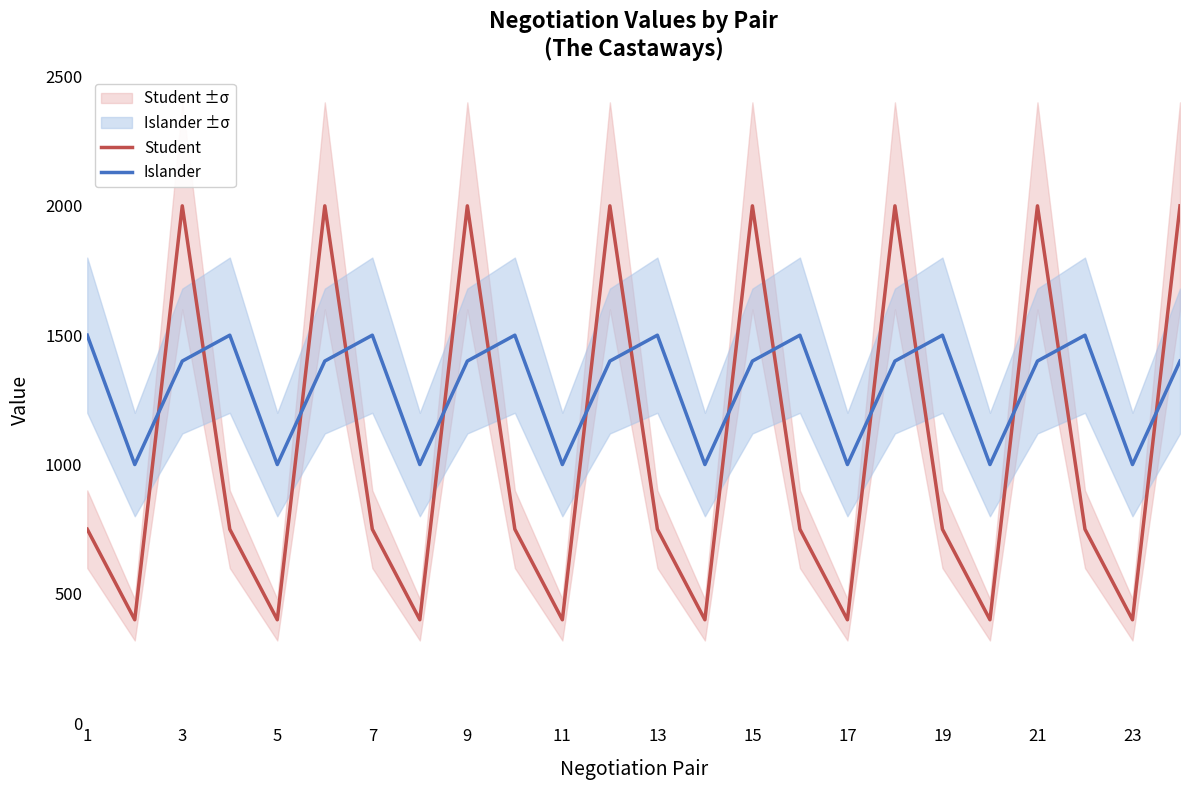

True or false: Student has more than 0 interior local peaks.

True